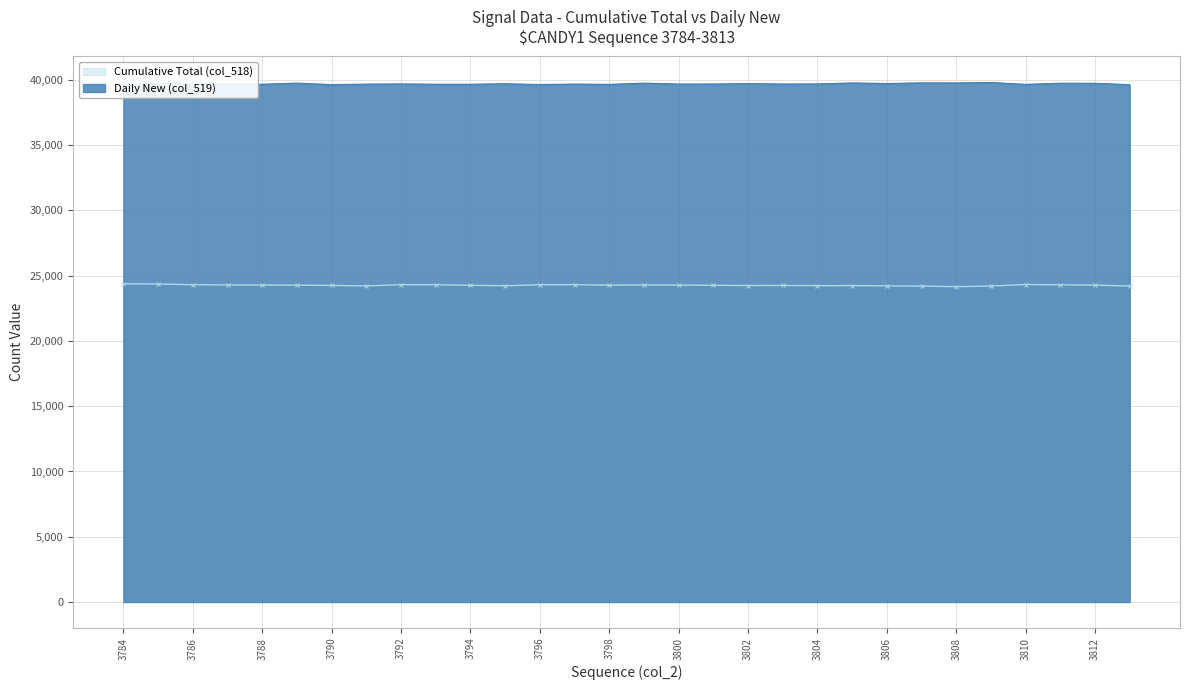

List the series in order of their peak value, lowest first.

Cumulative Total (col_518), Daily New (col_519)